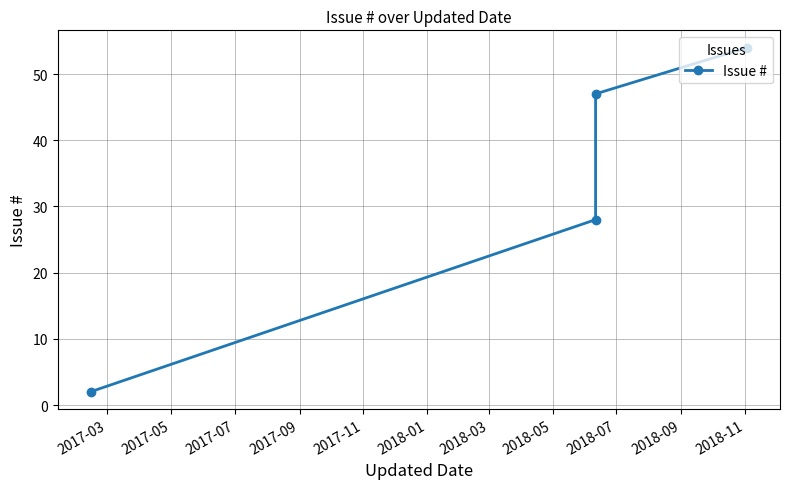

At which category does the chart reach its minimum across all series?

2017-03